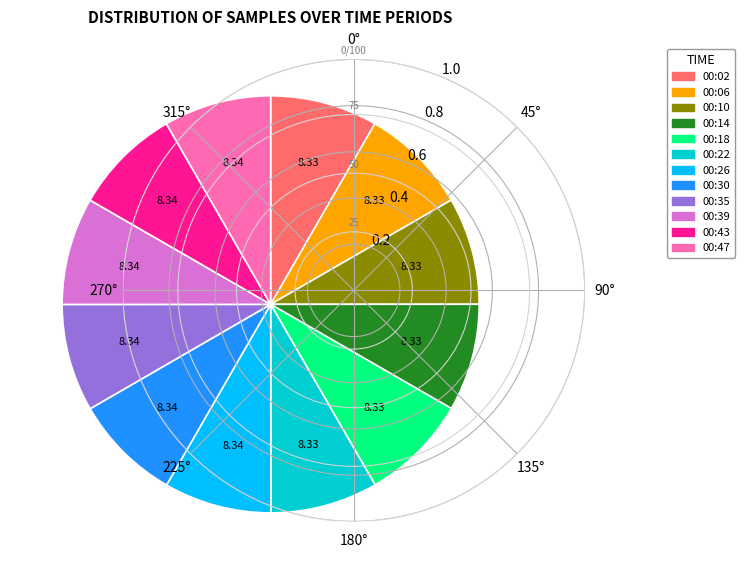

How many slices are in this pie chart?

12